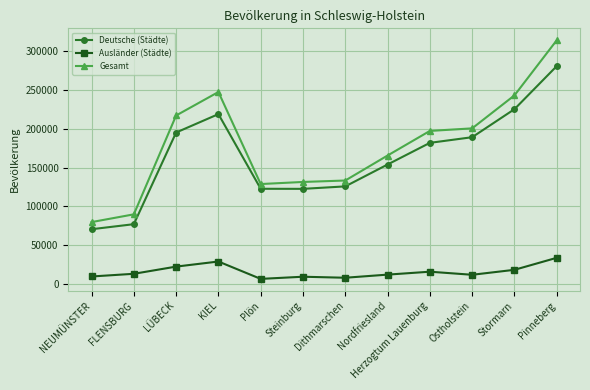

What is the difference between the maximum and minimum values in the Deutsche (Städte) series?

210750